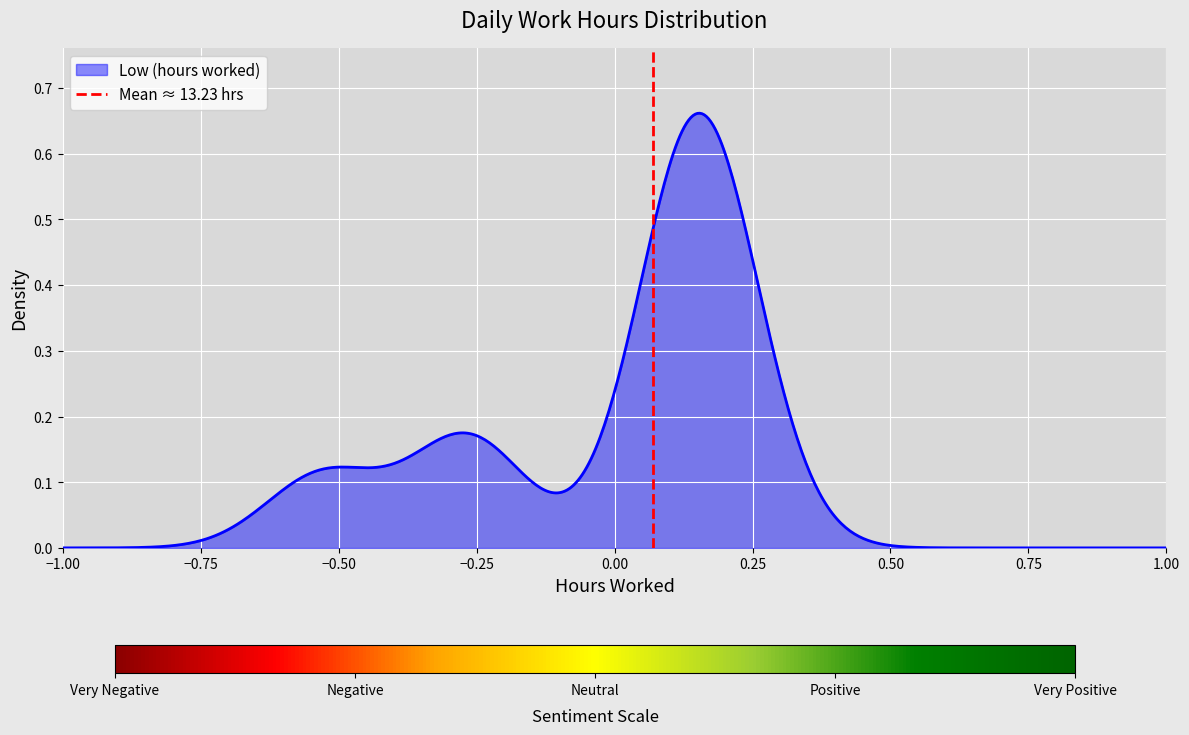

How many categories are shown in the chart?

2